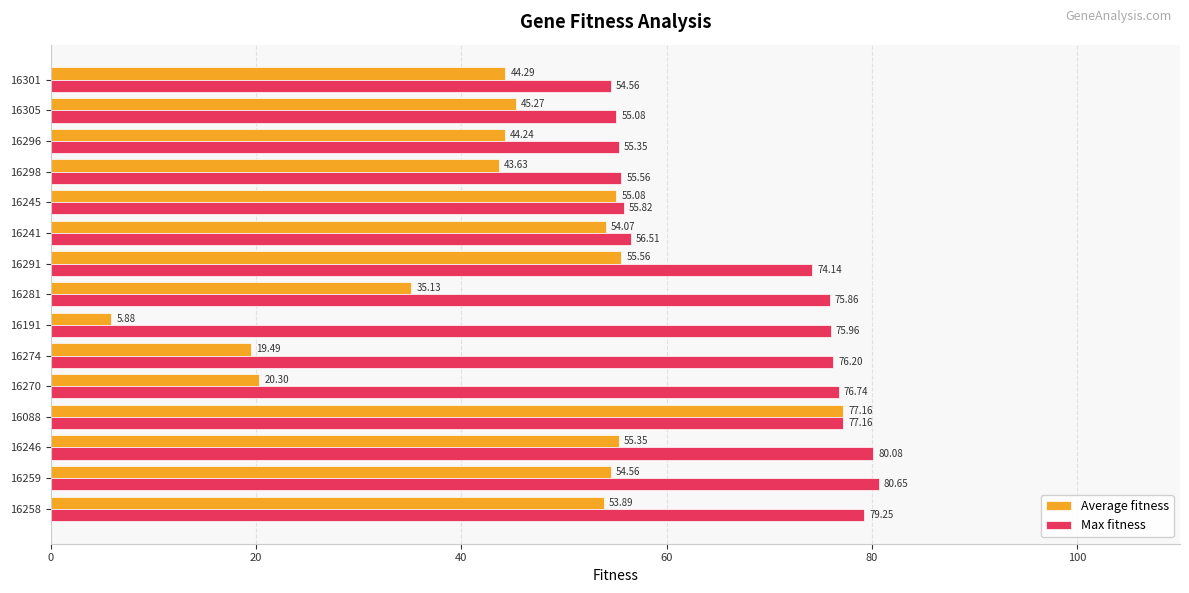

List the series in order of their overall mean, lowest first.

Average fitness, Max fitness